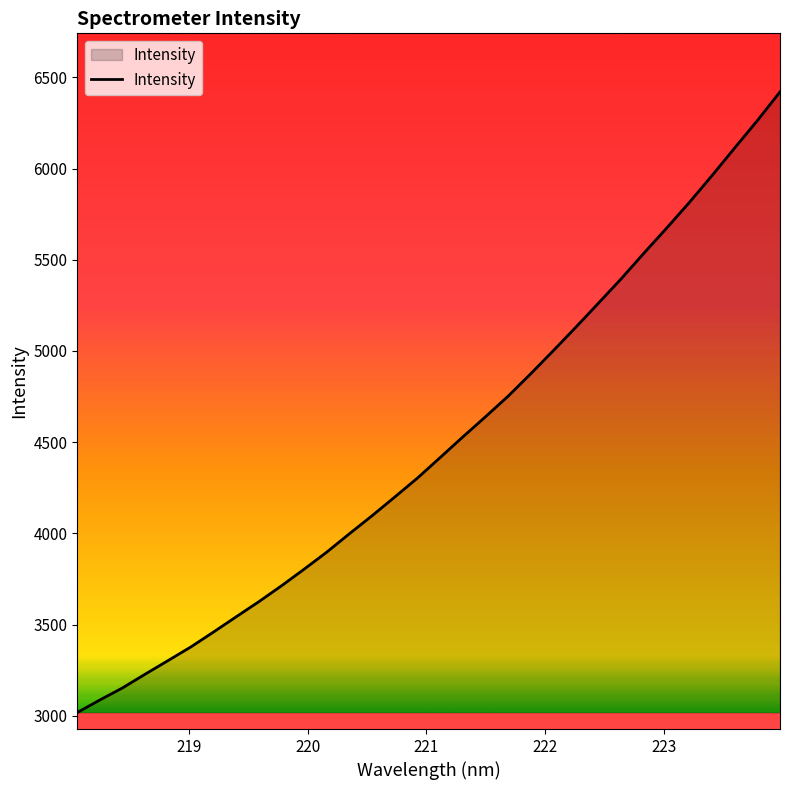

What is the greatest value displayed?

6420.2